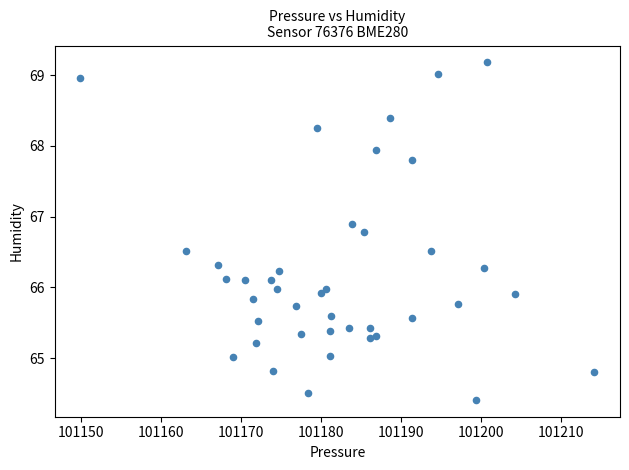

What is the range of Y values (max minus min)?

4.8